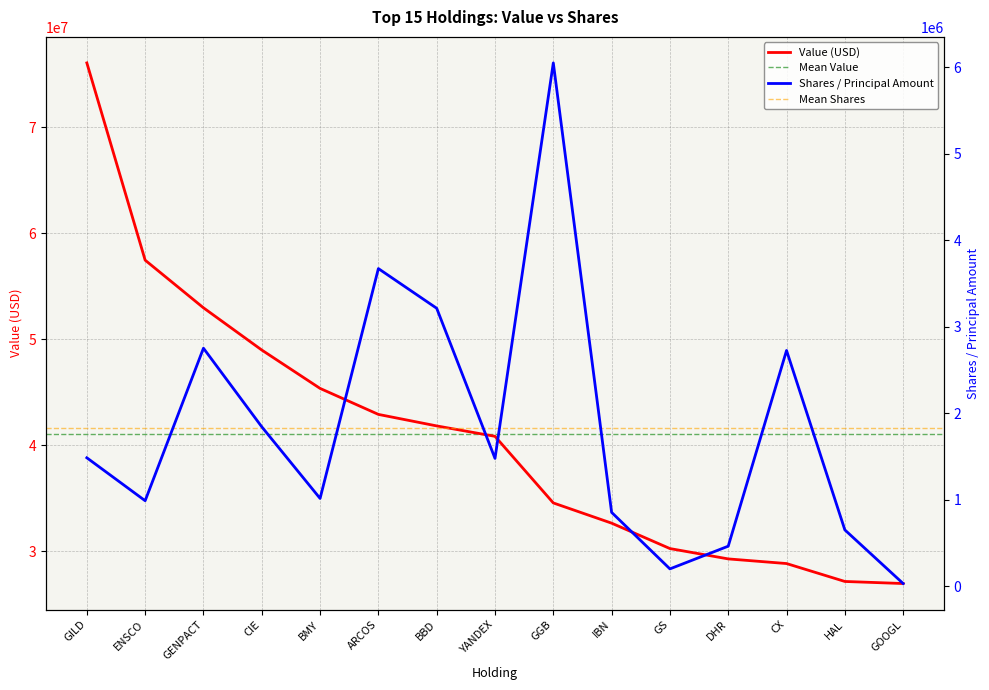

True or false: Shares or principal amount and Value intersect in this chart.

False